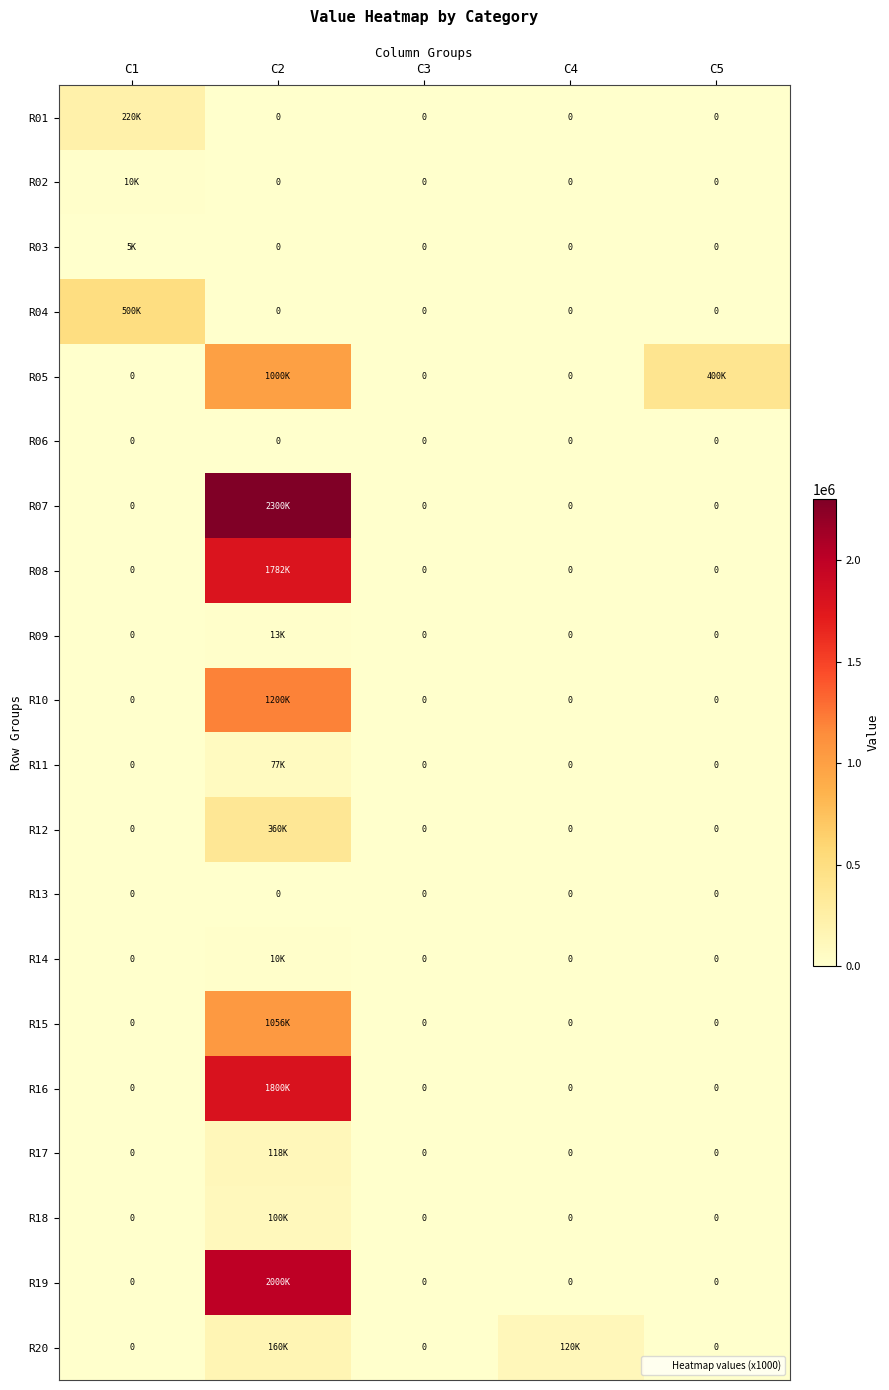

What is the difference between the maximum and minimum values in the R11 series?

77000